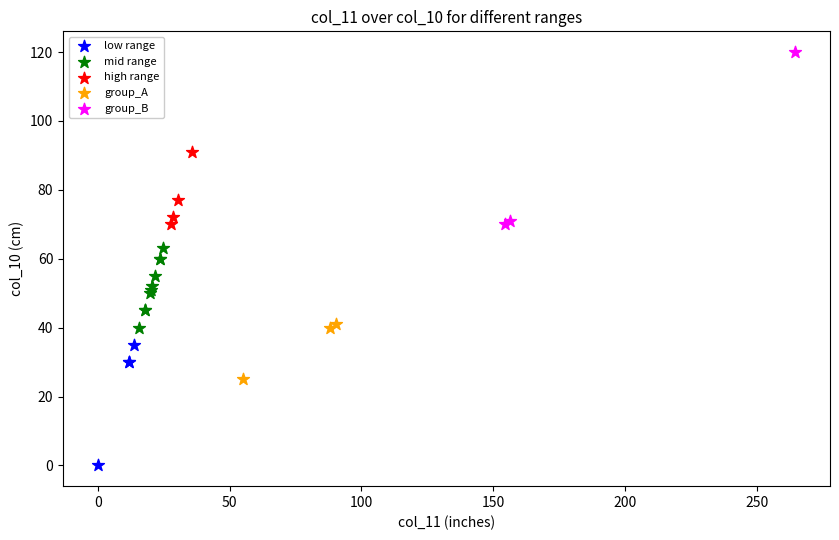

What are all the series names shown in the legend?

low range, mid range, high range, group_A, group_B